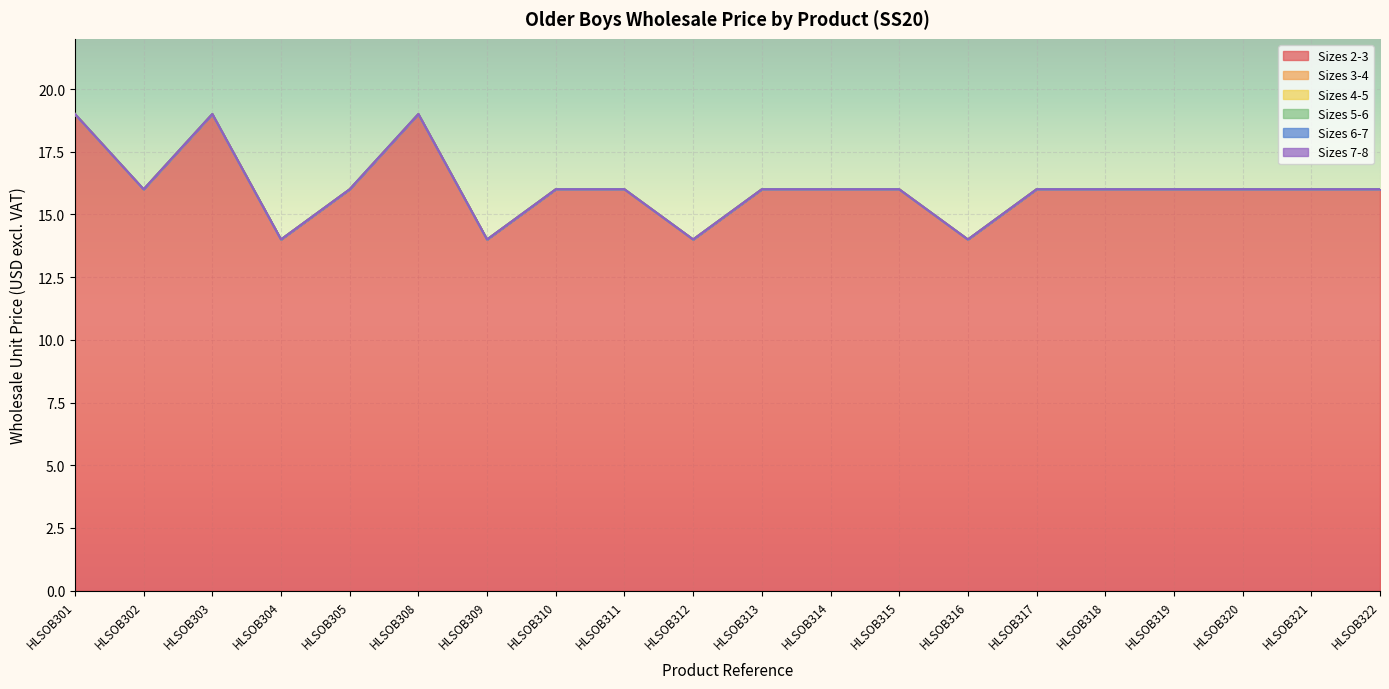

At which label does Sizes 7-8 reach its peak?

HLSOB301